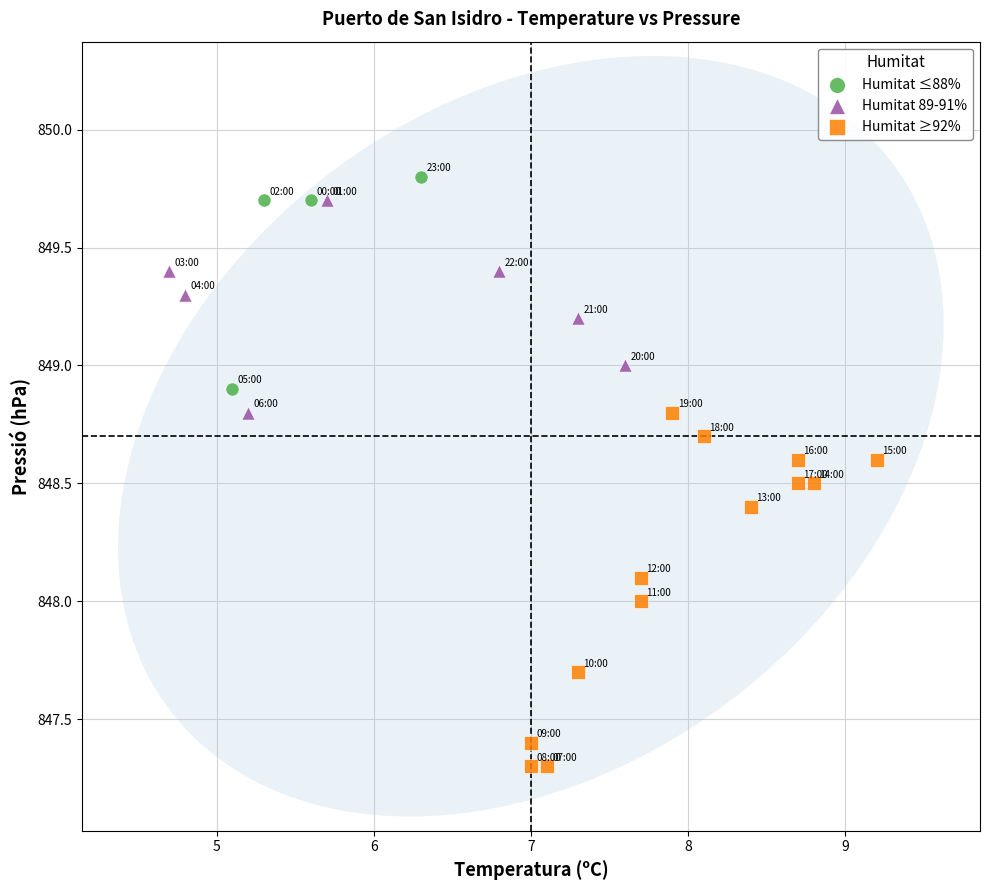

Which series contains the lowest Y value?

Humitat ≥92%